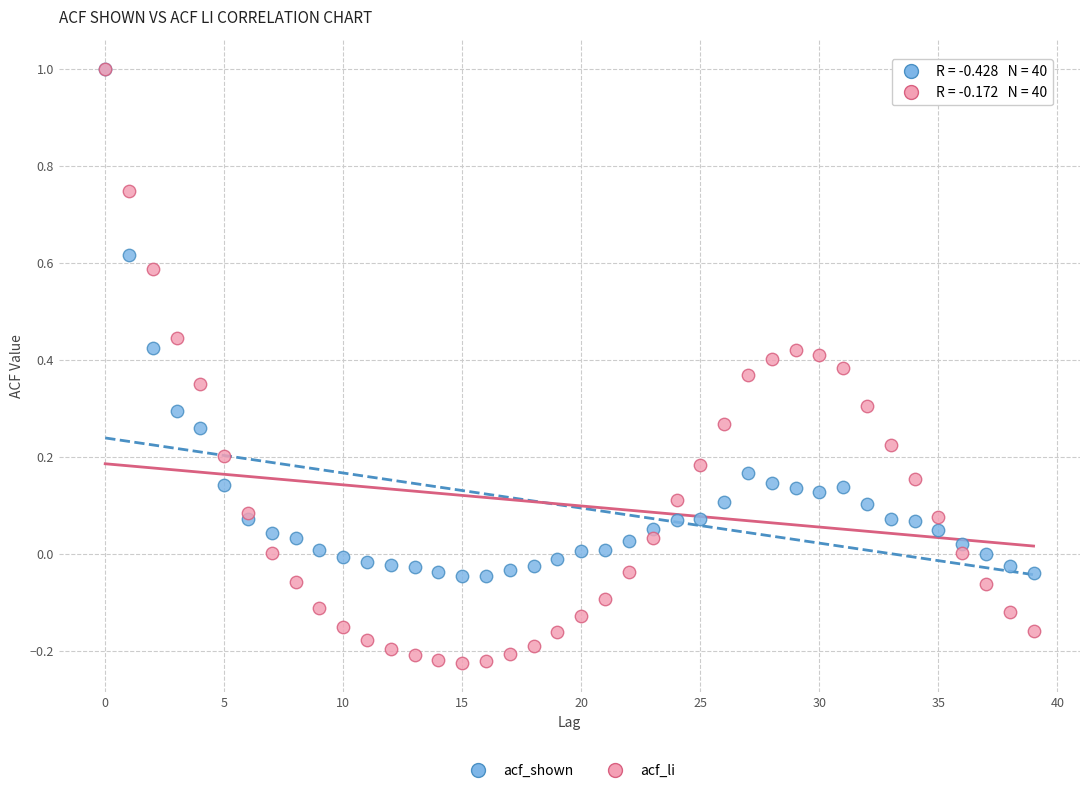

Which series reaches the minimum Y coordinate?

acf_li